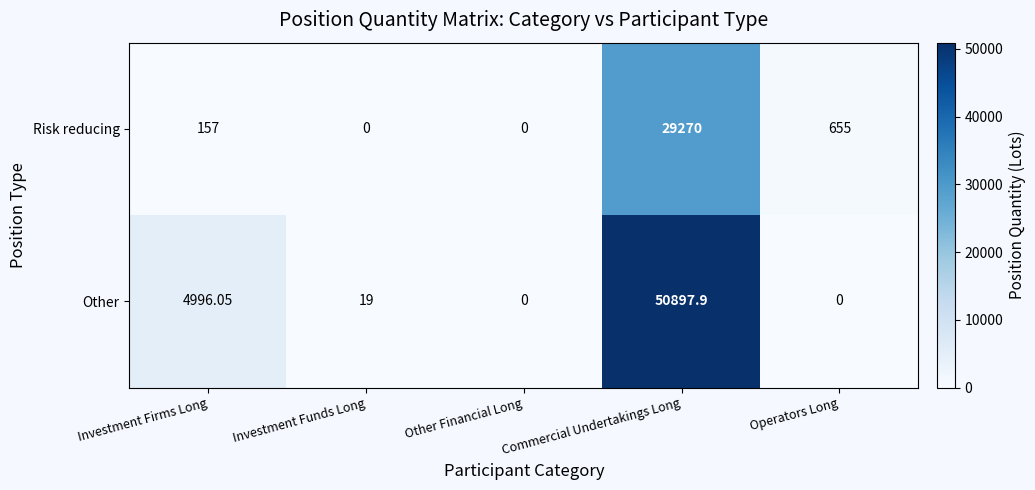

At which category is the sum across all series the highest?

Commercial Undertakings Long